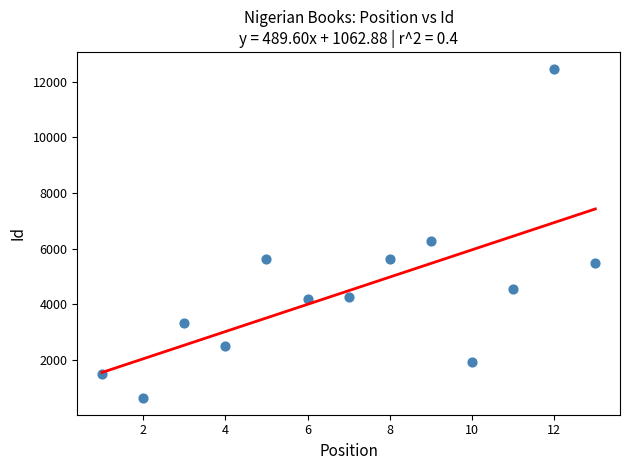

What Y value in the scatter plot is closest to 6548?

6265